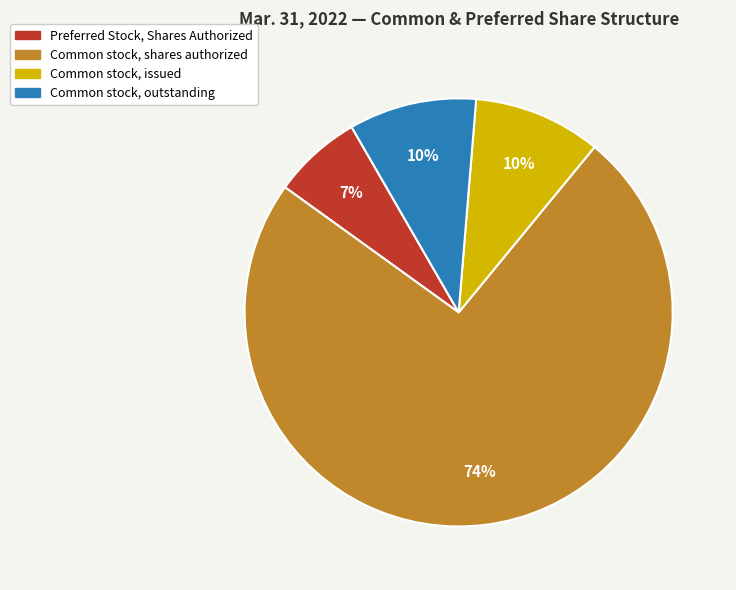

To the nearest percent, what percentage of the pie is Preferred Stock, Shares Authorized?

7%